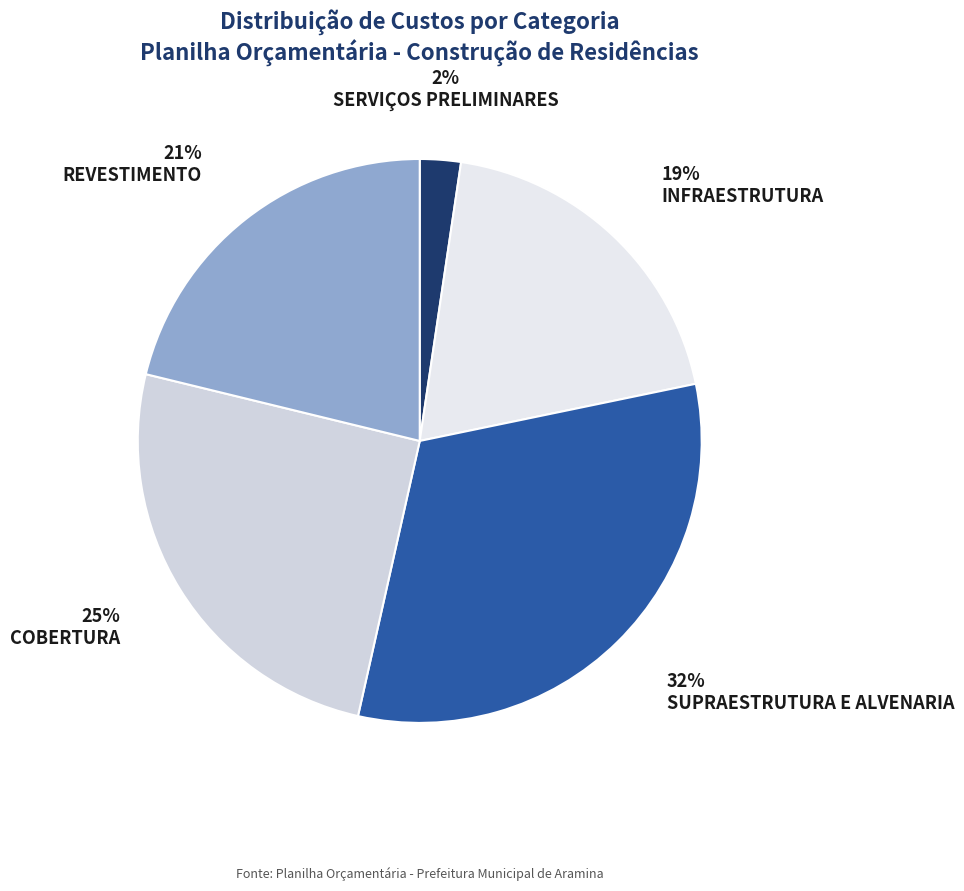

Rank the categories by value from highest to lowest.

SUPRAESTRUTURA E ALVENARIA, COBERTURA, REVESTIMENTO, INFRAESTRUTURA, SERVIÇOS PRELIMINARES